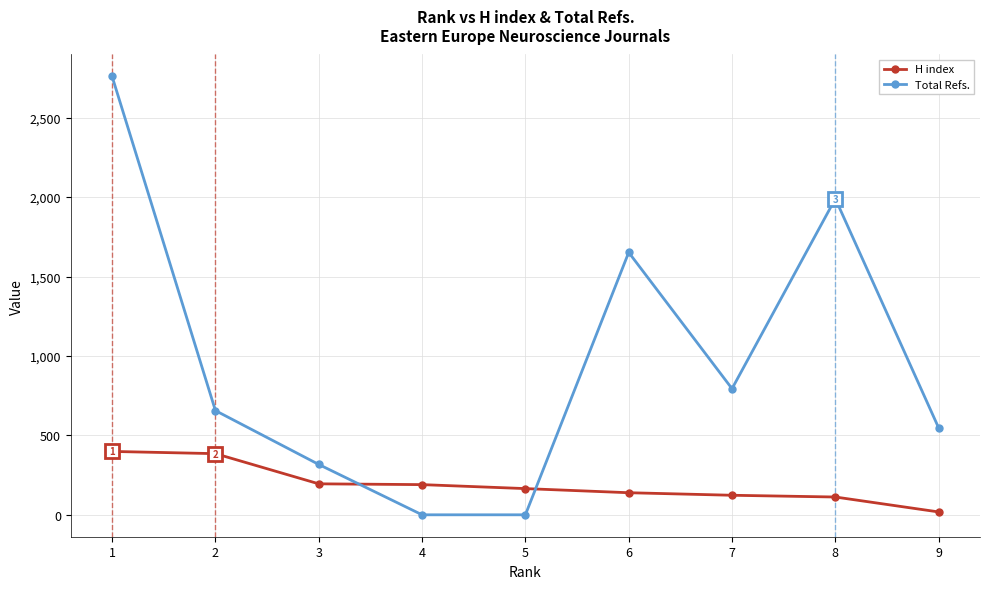

What is the greatest value displayed?

2760